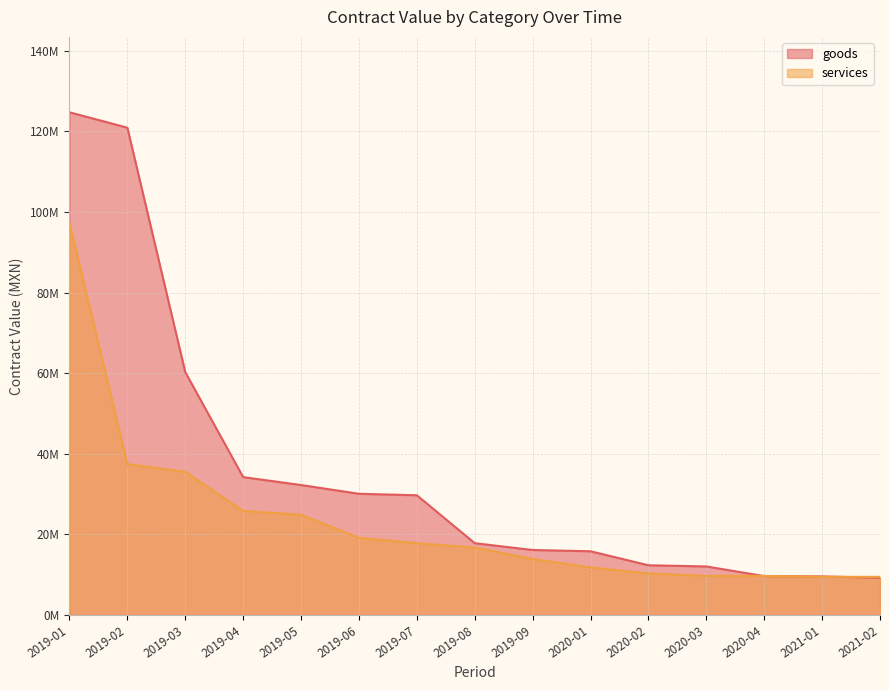

How many intersections are there between goods and services?

3